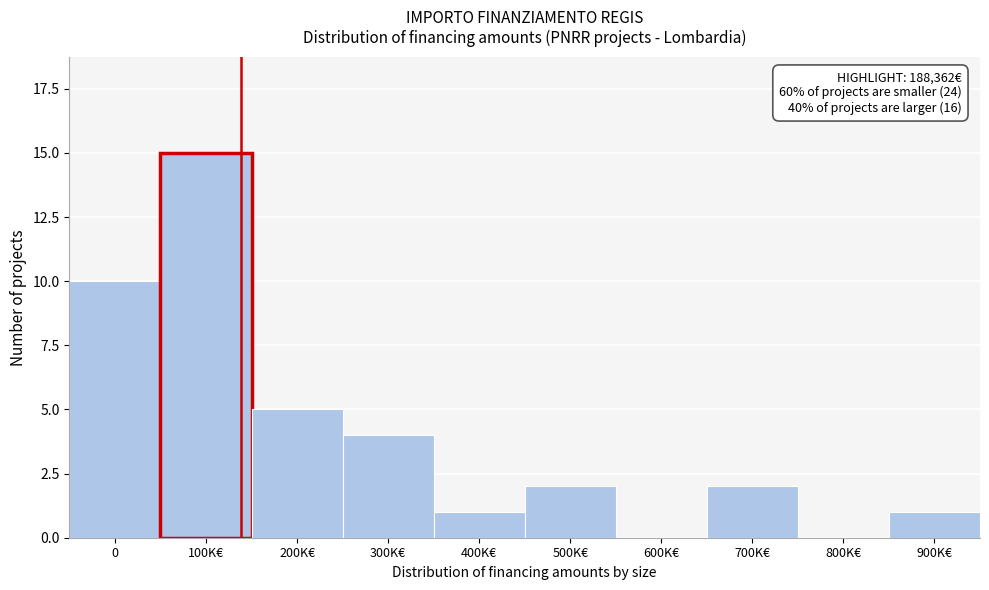

Reading left to right, what are all the values shown in this chart?

0=10	100K€=15	200K€=5	300K€=4	400K€=1	500K€=2	600K€=0	700K€=2	800K€=0	900K€=1